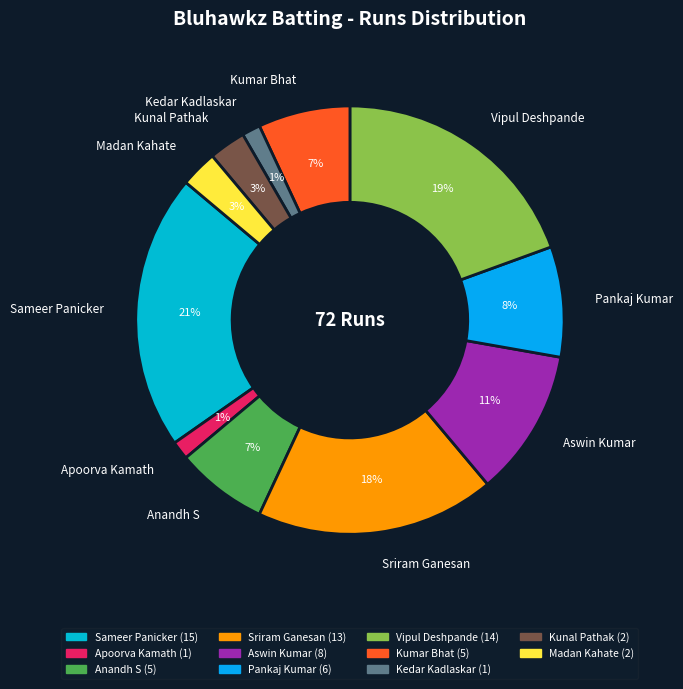

To the nearest percent, what is the combined percentage of Apoorva Kamath and Madan Kahate?

4%